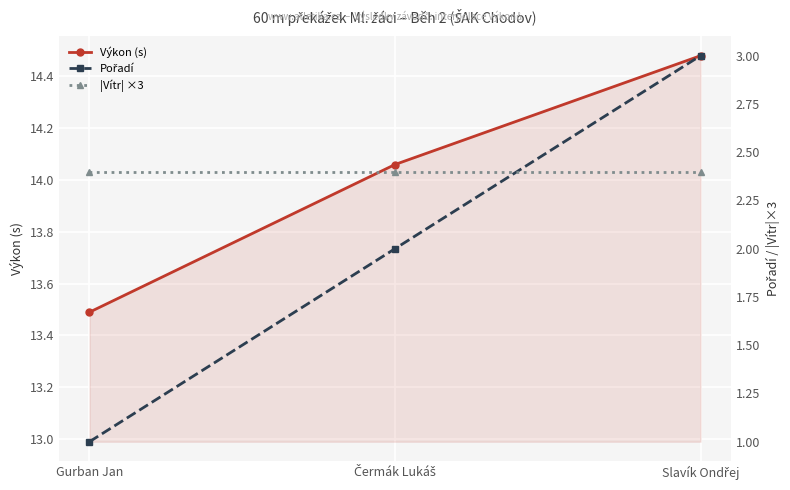

What is the sum of all Výkon (s) values?

42.0